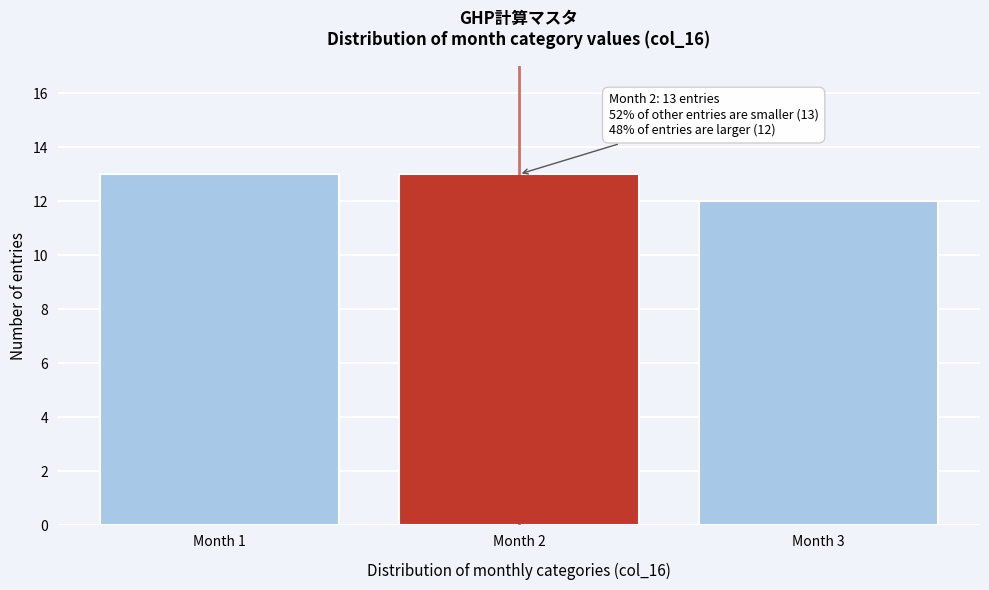

Reading left to right, extract all data points from this chart.

Month 1=13	Month 2=13	Month 3=12